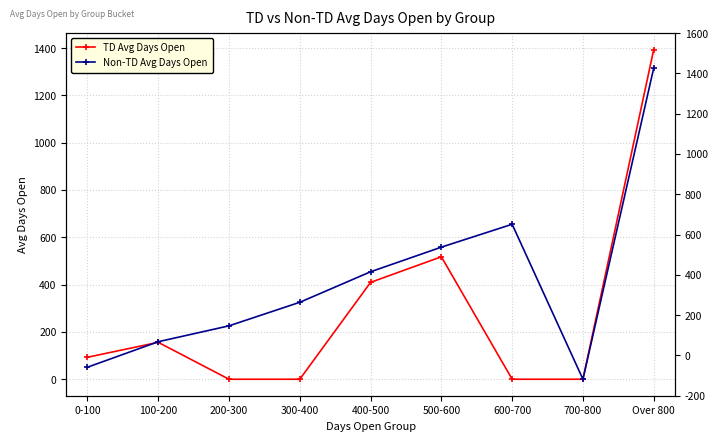

Reading left to right, what are all the values shown in this chart?

TD Avg Days Open: 92.9	156.1	0.0	0.0	409.5	517.7	0.0	0.0	1393.5
Non-TD Avg Days Open: 50.8	158.6	225.8	325.3	454.3	558.4	655.1	0.0	1315.4